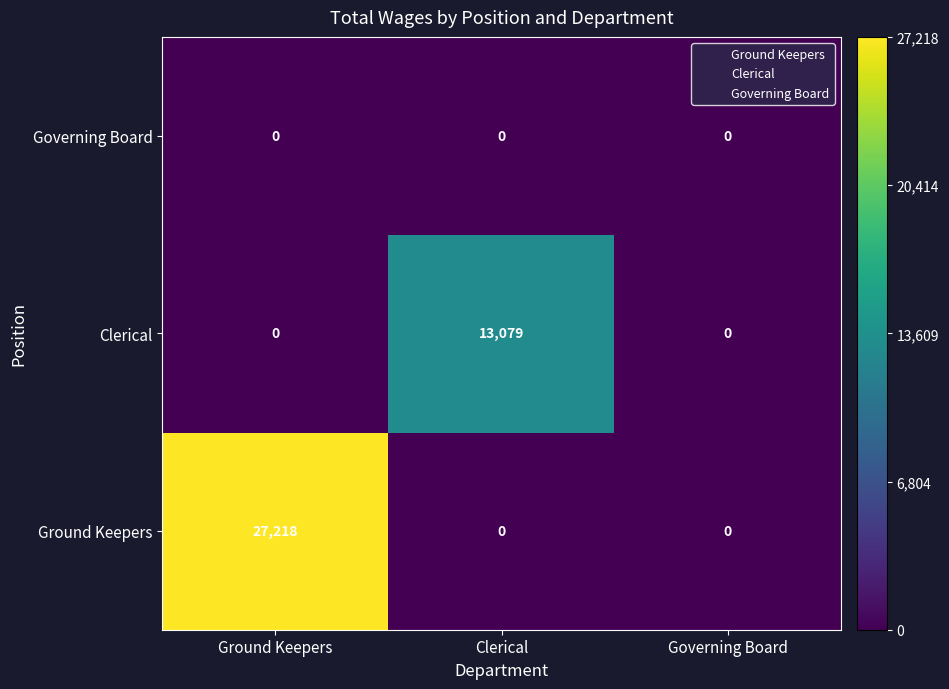

Which series has the largest total across all categories?

Ground Keepers